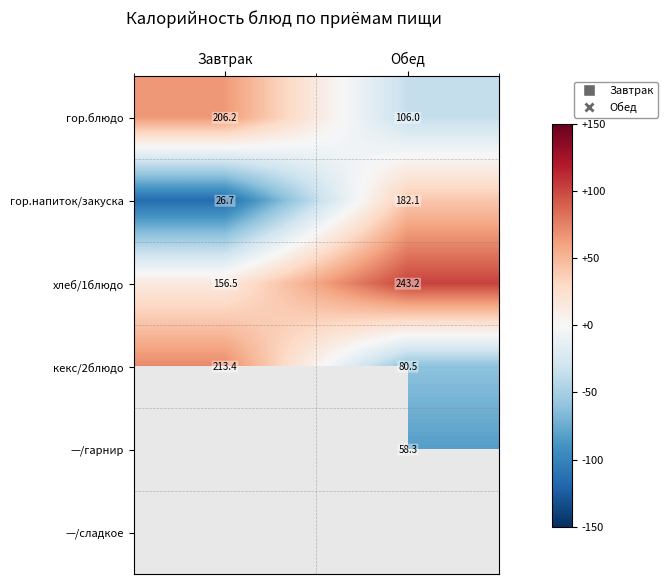

Is the value of кекс/2блюдо at Обед greater than the value of хлеб/1блюдо at Завтрак?

No